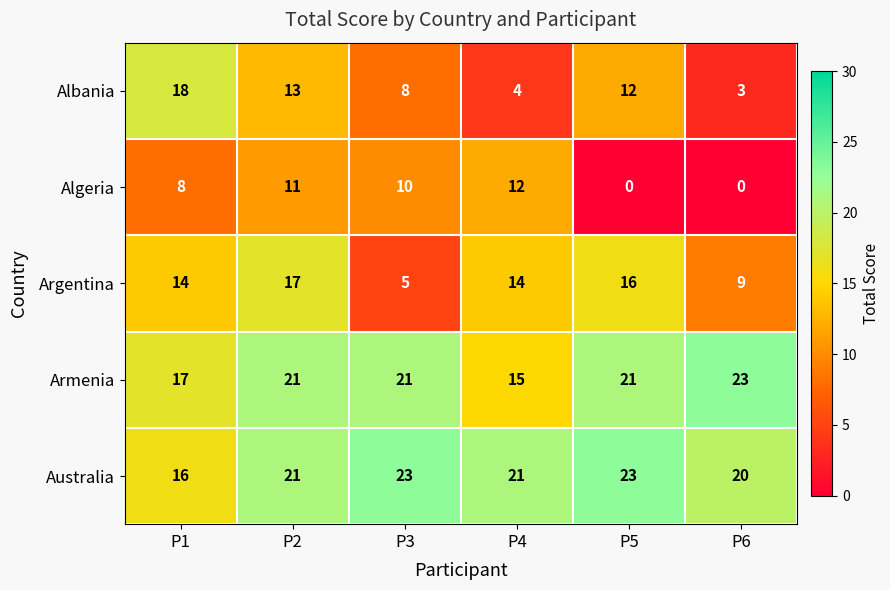

What is the maximum value for Argentina?

17